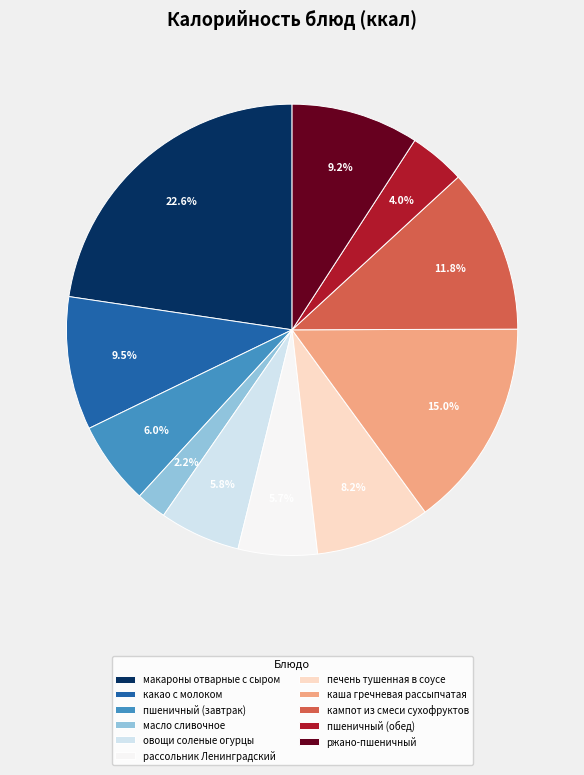

Which slice is the smallest?

масло сливочное